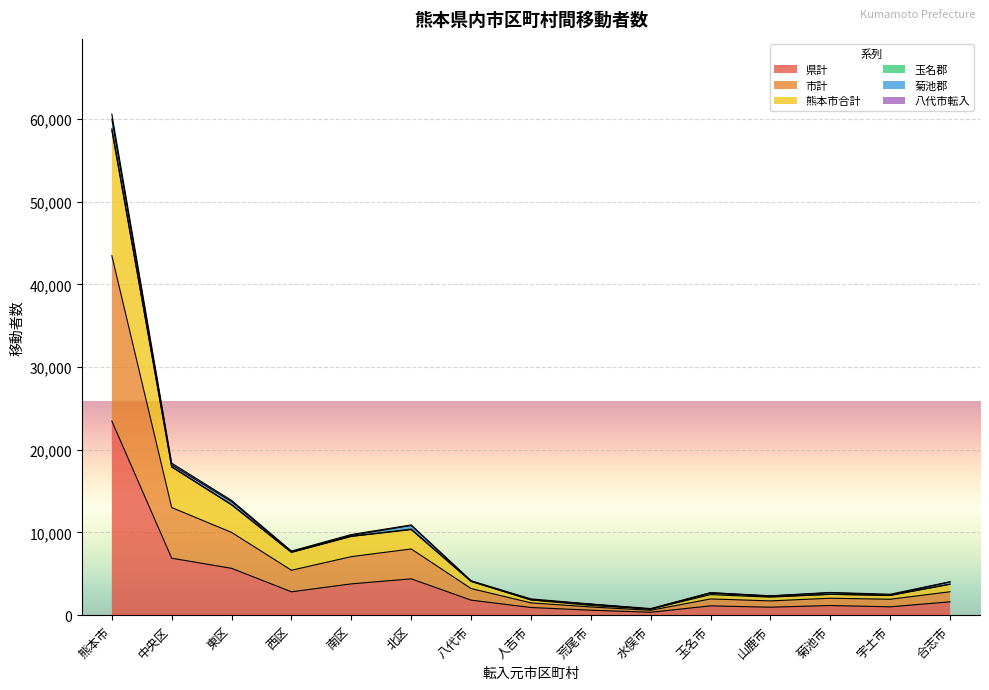

What is the maximum value for 県計?

23466